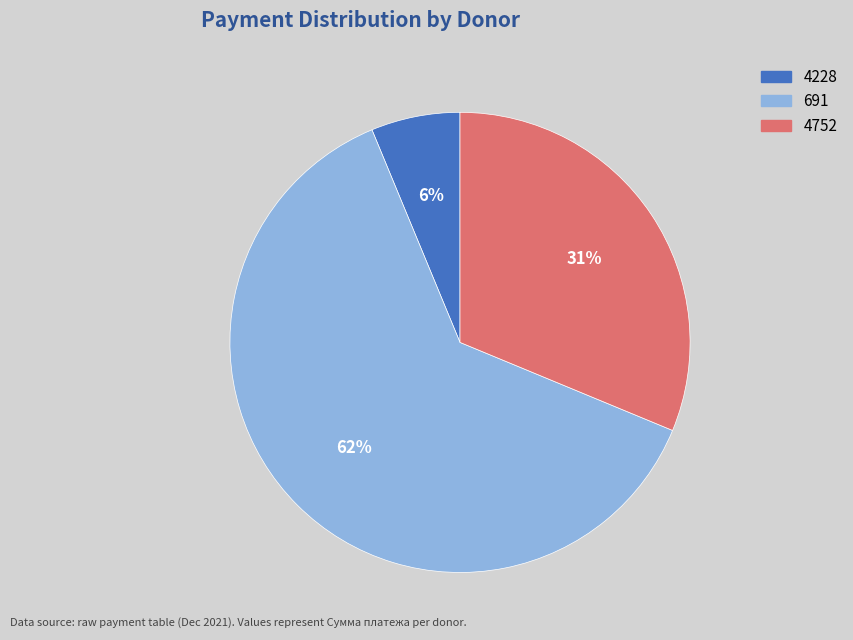

How many slices are in this pie chart?

3